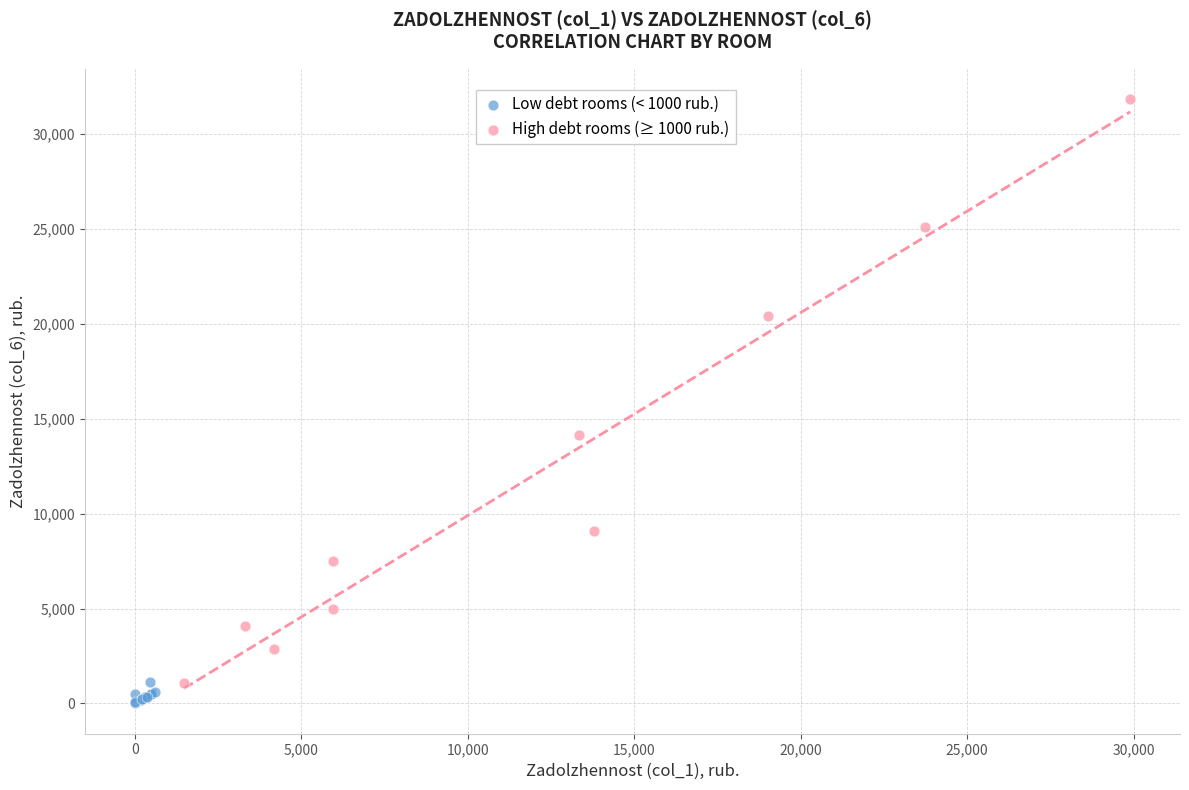

Which series has the widest spread of Y values?

High debt rooms (≥ 1000 rub.)